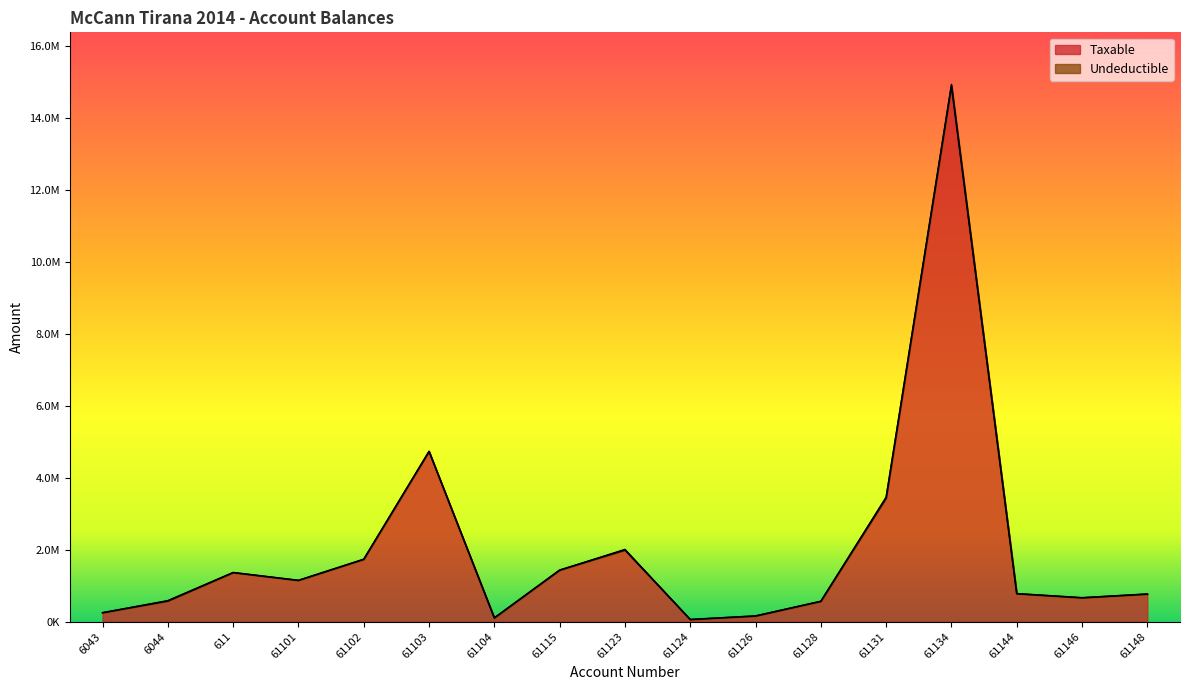

List the labels in order of value, smallest first.

61124, 61104, 61126, 6043, 61128, 6044, 61146, 61148, 61144, 61101, 611, 61115, 61102, 61123, 61131, 61103, 61134